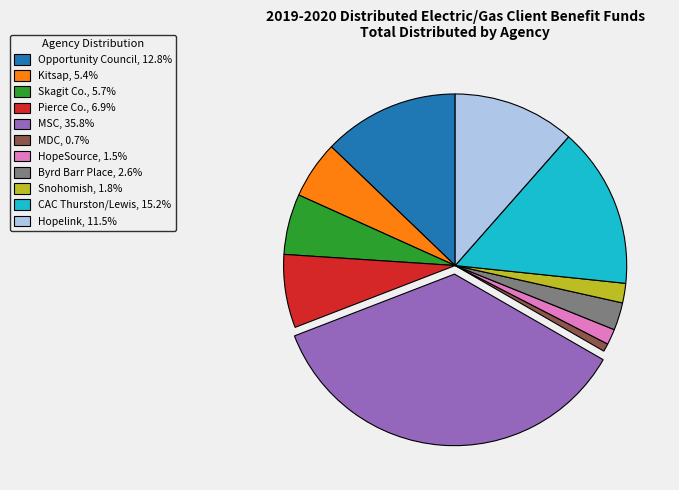

What is the ratio of the value at Pierce Co., 6.9% to the value at Snohomish, 1.8%?

3.7